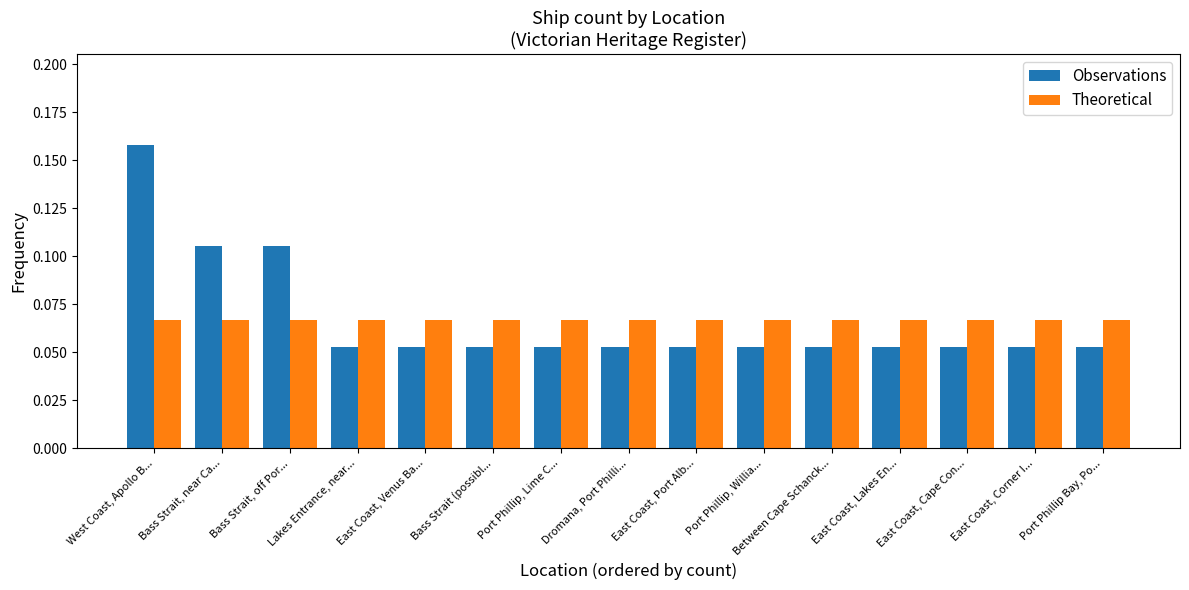

At which category does the chart reach its peak across all series?

West Coast, Apollo B...